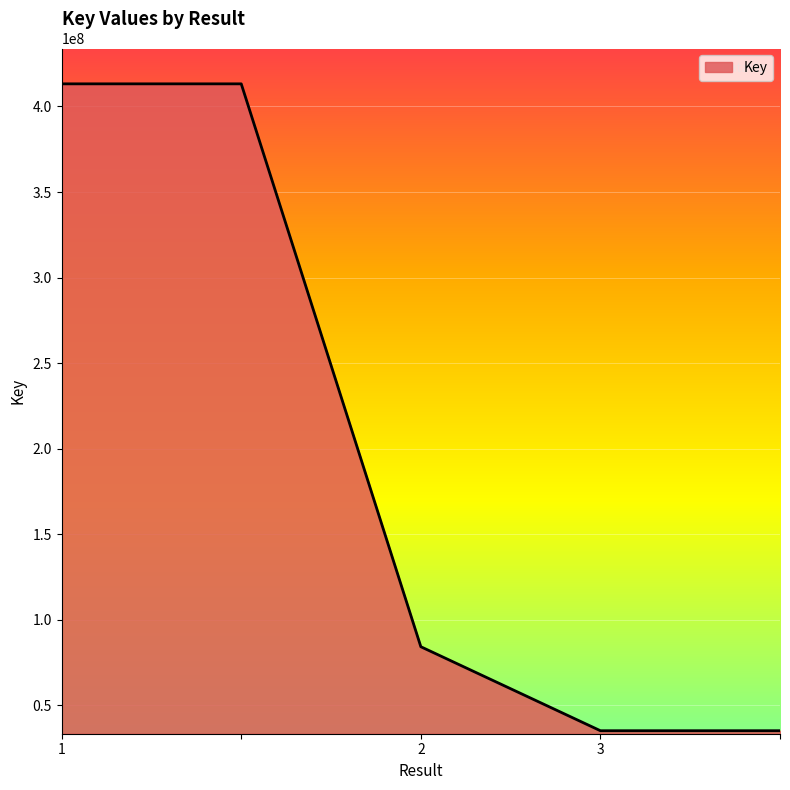

What is the difference between the maximum and minimum values?

378141945